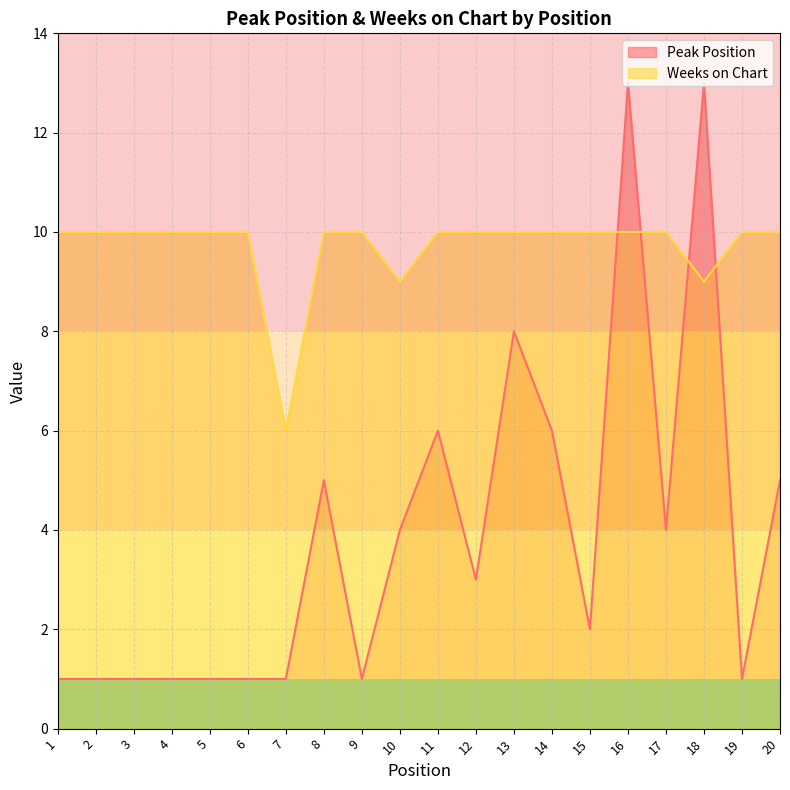

At which category does Peak Position reach its first local peak?

8